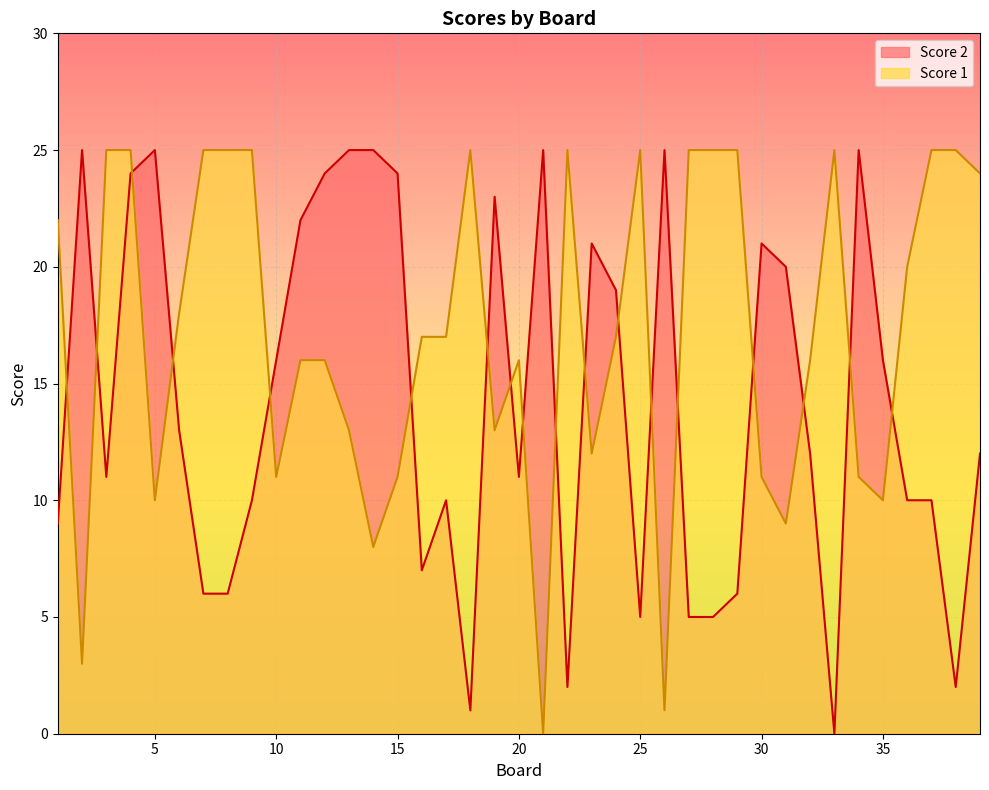

Which series has the largest total across all categories?

Score 1